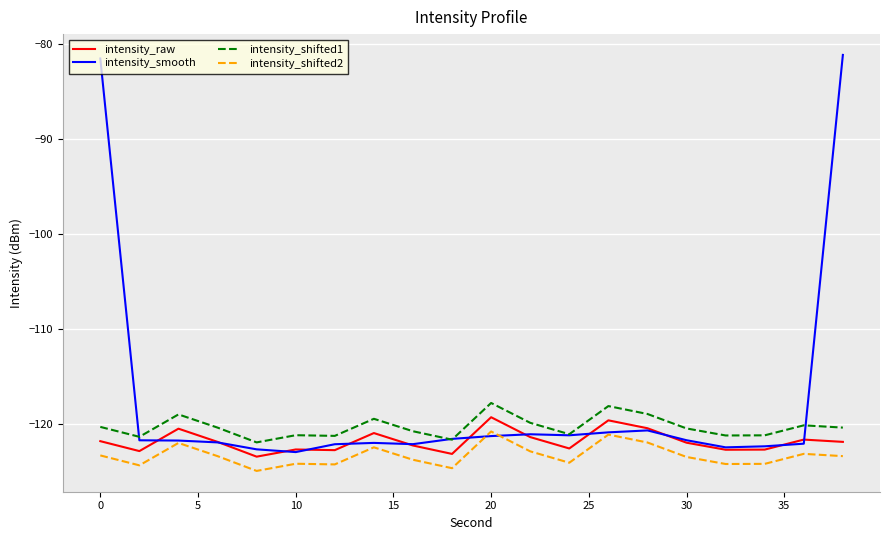

List the series in order of their overall mean, highest first.

intensity_smooth, intensity_shifted1, intensity_raw, intensity_shifted2